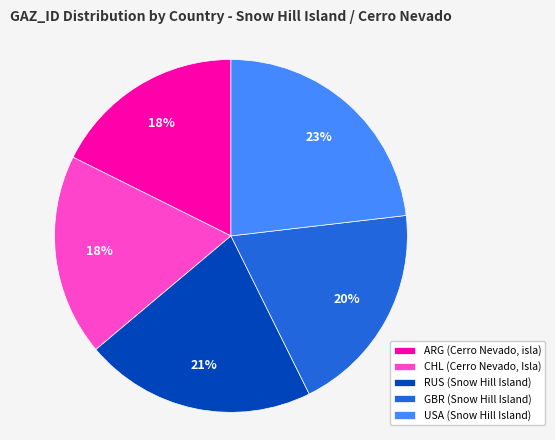

What percentage is the GBR (Snow Hill Island) slice, to the nearest percent?

20%